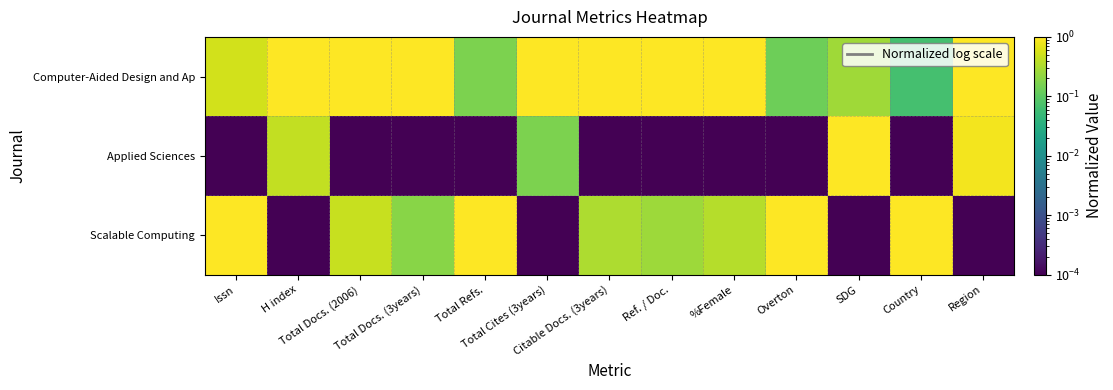

List the series in order of their overall mean, lowest first.

Applied Sciences, Scalable Computing, Computer-Aided Design and Ap